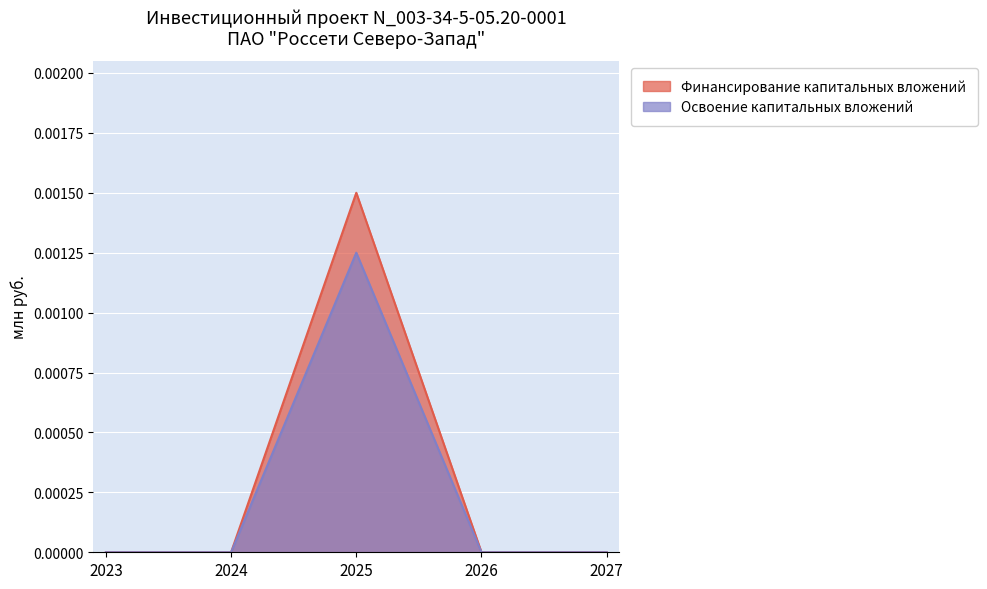

How many lines are shown in the chart?

2